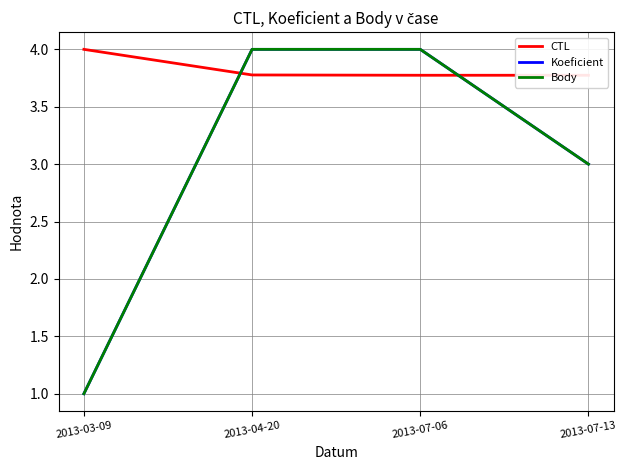

How many lines are shown in the chart?

3